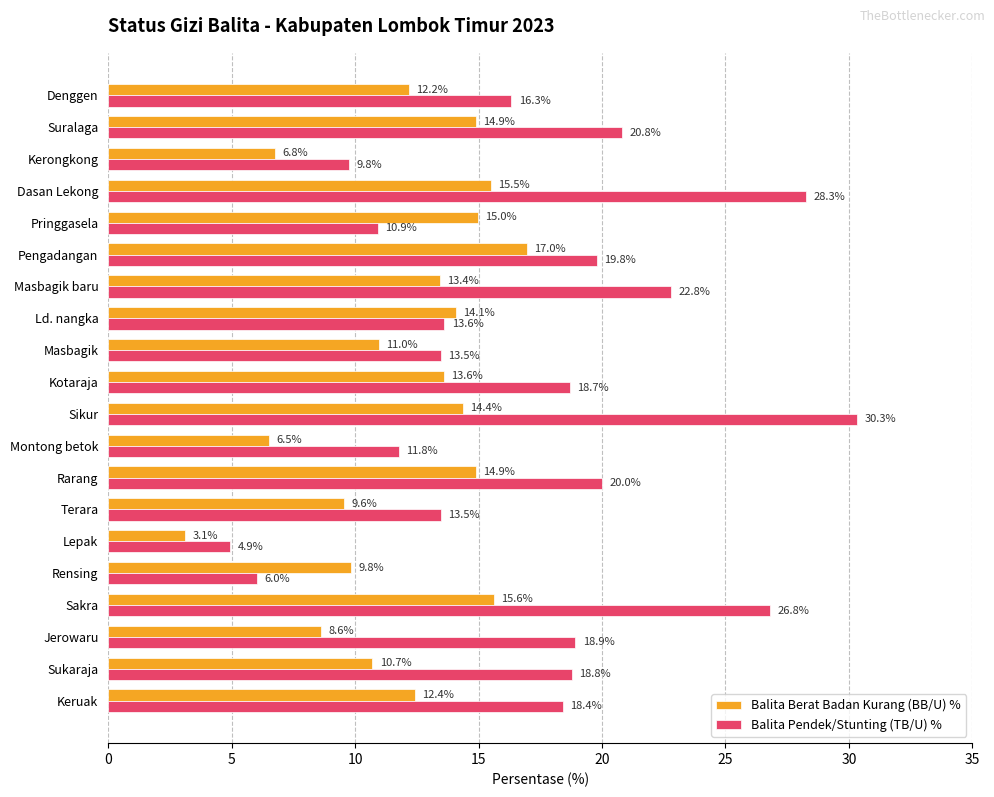

What is the difference between the second highest and minimum values in the Balita Berat Badan Kurang (BB/U) % series?

12.5